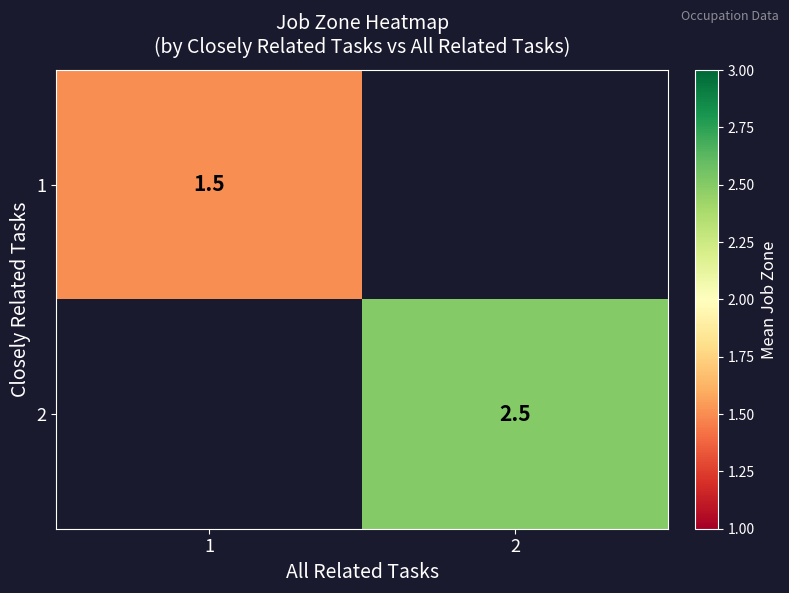

The 1 series shows 0.9 at 1. True or false?

False